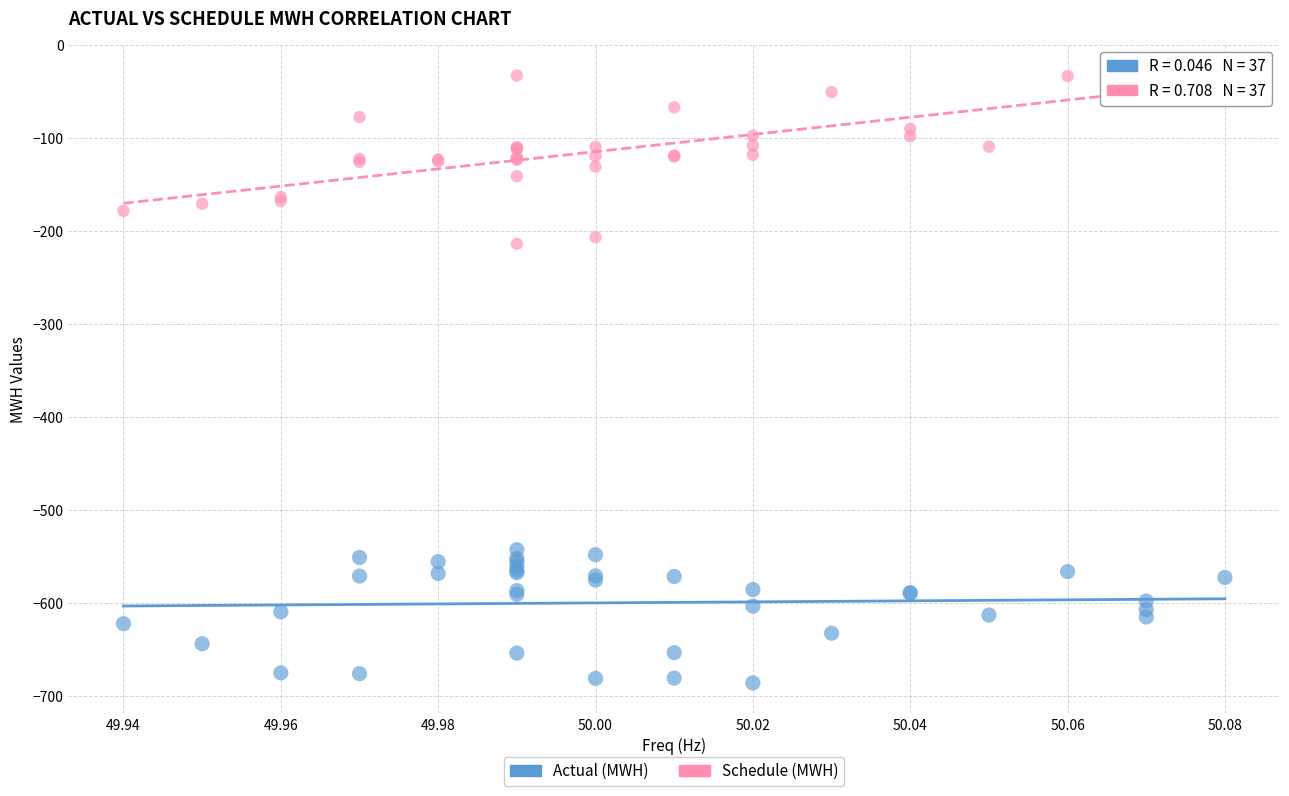

Which series reaches the maximum Y coordinate?

Schedule (MWH)